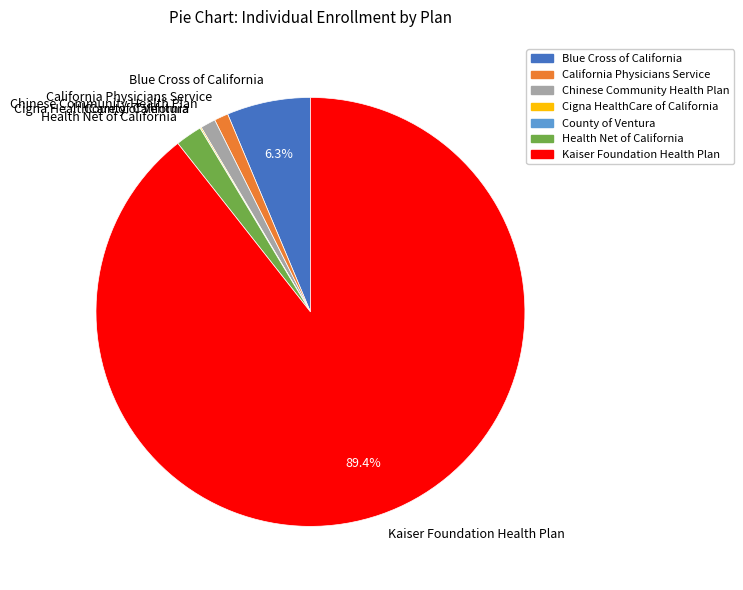

Combined, do Blue Cross of California and Kaiser Foundation Health Plan account for over 50%?

Yes